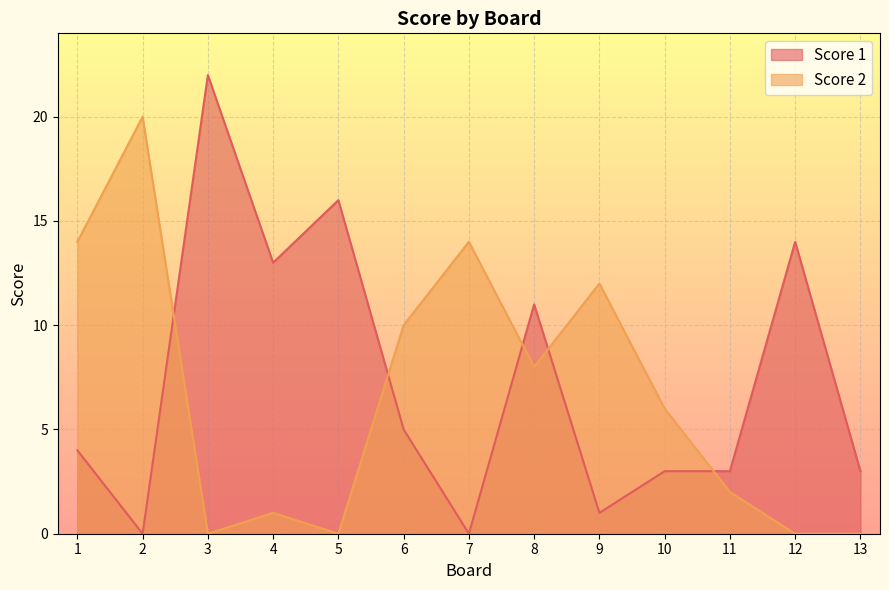

Where is Score 1 nearest to the value 11?

8